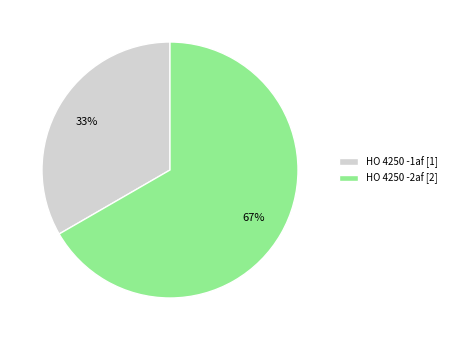

To the nearest percent, what is the combined percentage of HO 4250 -1af and HO 4250 -2af?

100%